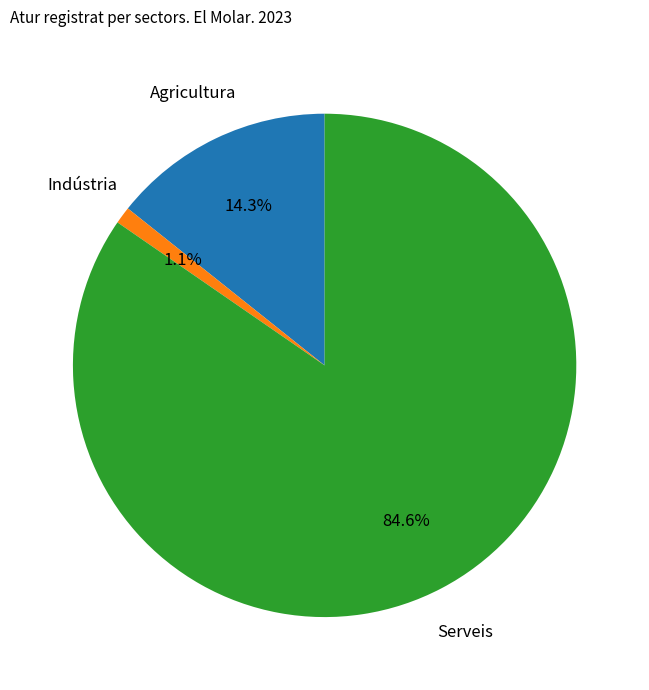

Is it true that Agricultura is 14% of the pie?

True